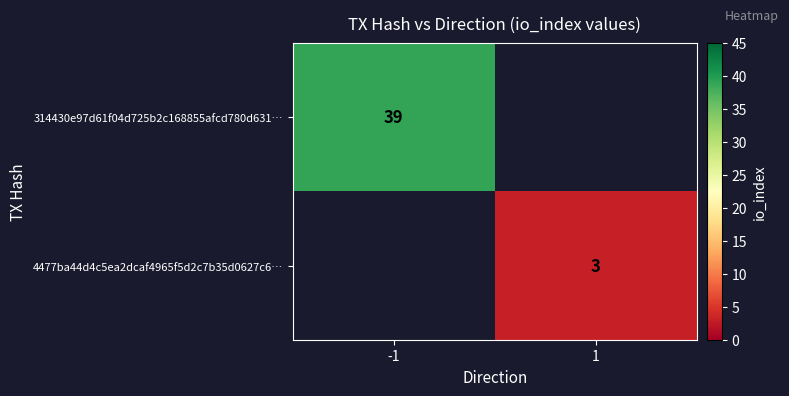

The 314430e97d61f04d725b2c168855afcd780d631… series shows 13 at -1. True or false?

False